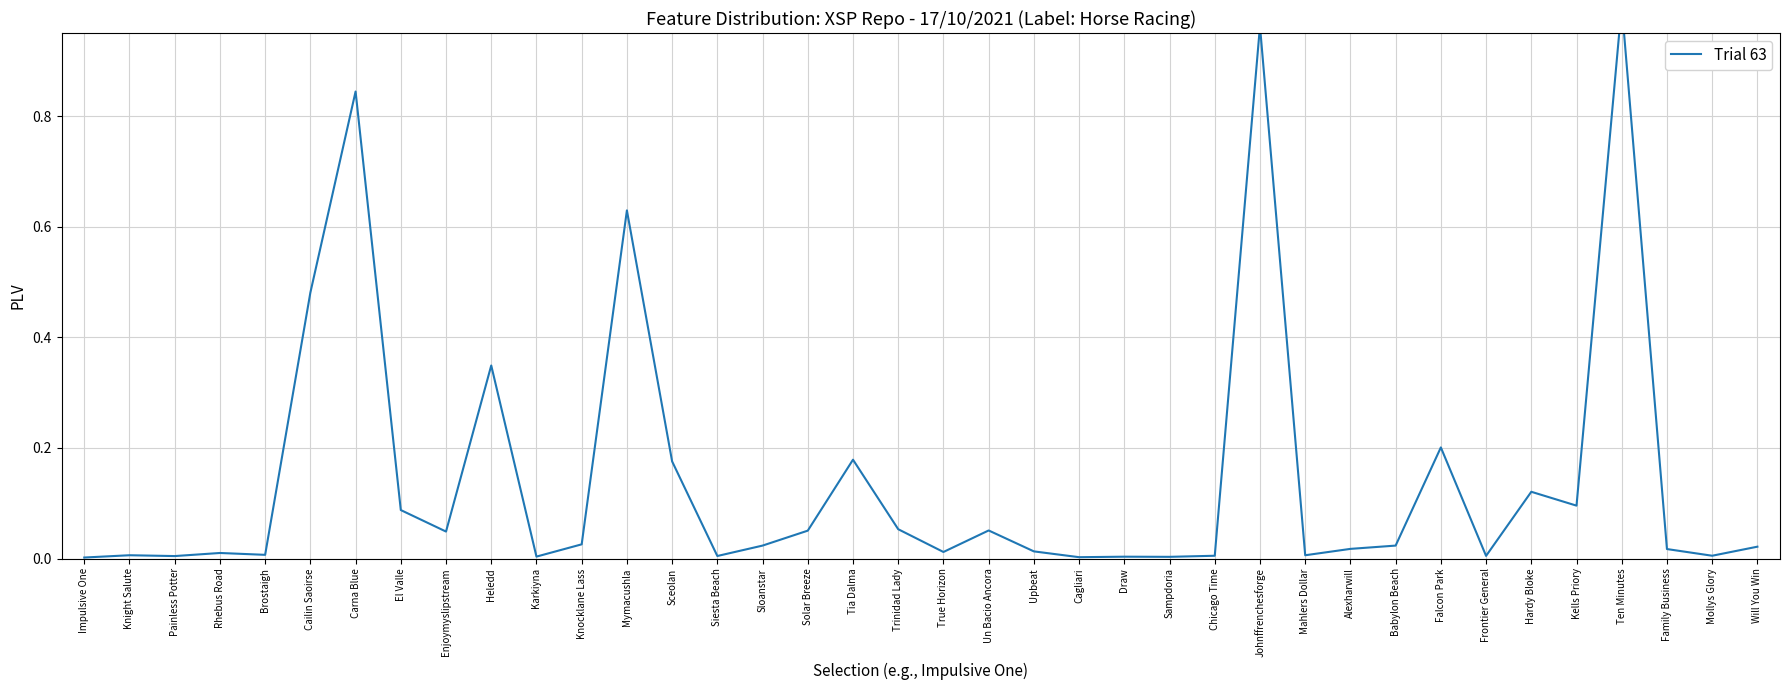

Reading left to right, what are all the values shown in this chart?

0.0	0.0	0.0	0.0	0.0	0.5	0.8	0.1	0.0	0.3	0.0	0.0	0.6	0.2	0.0	0.0	0.1	0.2	0.1	0.0	0.1	0.0	0.0	0.0	0.0	0.0	1.0	0.0	0.0	0.0	0.2	0.0	0.1	0.1	1.0	0.0	0.0	0.0